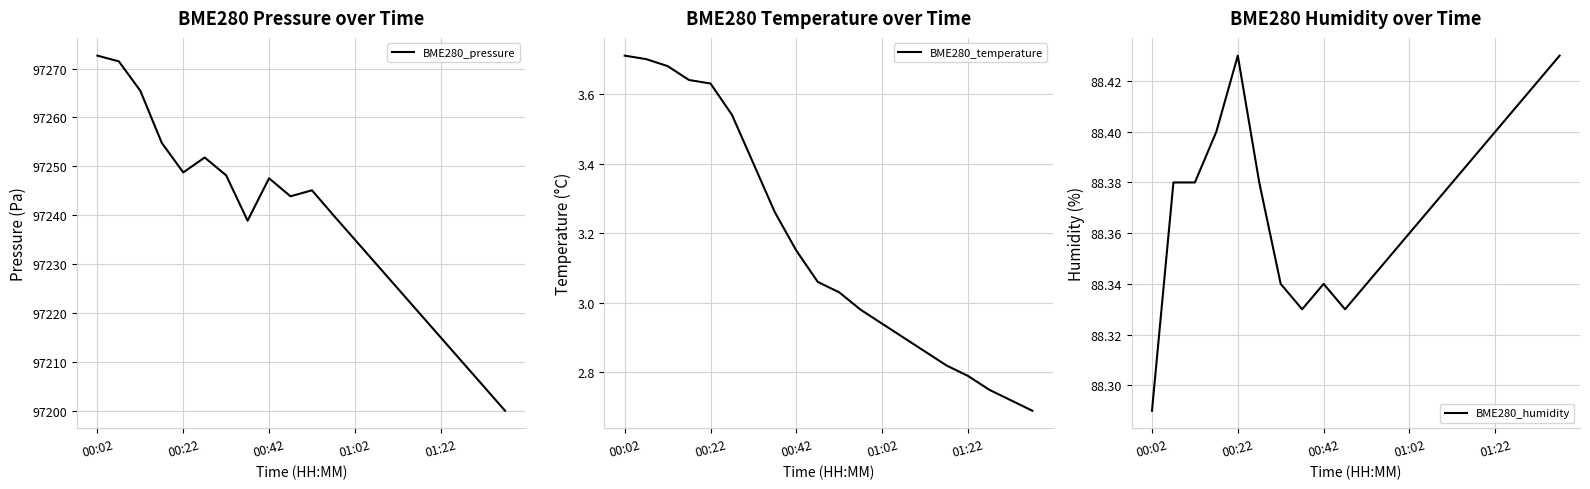

What is the label of the 5th point from the left?

00:22